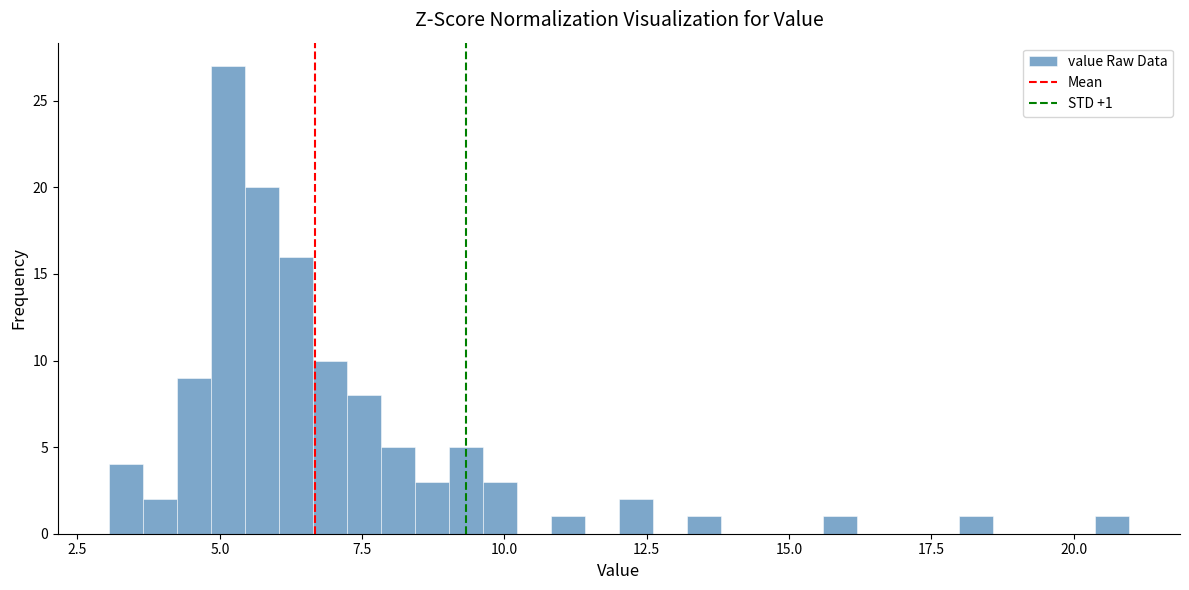

Read against the x-axis, roughly where is the centre of the tallest bar?

5.0